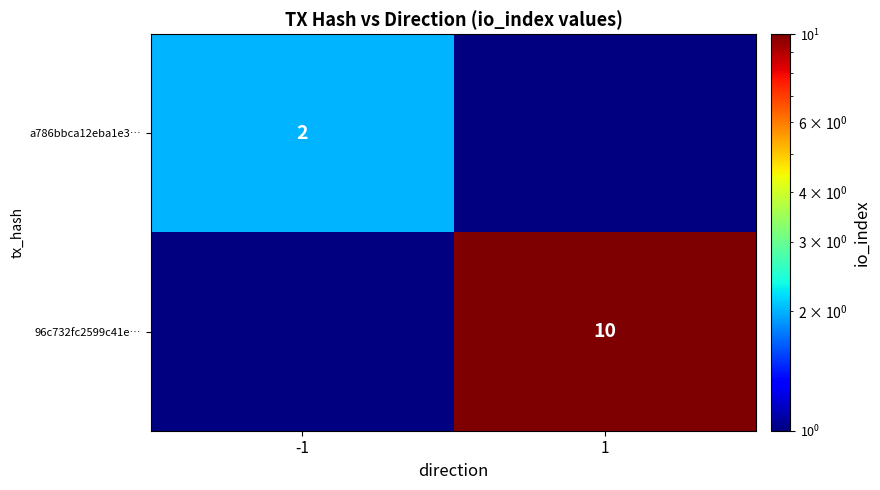

At how many categories does at least one series exceed 7?

1